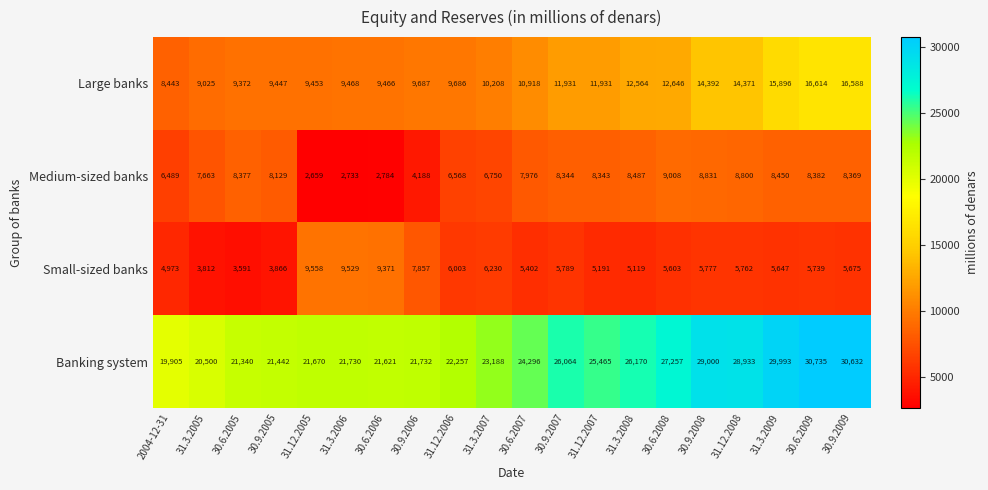

List the labels in order of Medium-sized banks value, smallest first.

31.12.2005, 31.3.2006, 30.6.2006, 30.9.2006, 2004-12-31, 31.12.2006, 31.3.2007, 31.3.2005, 30.6.2007, 30.9.2005, 31.12.2007, 30.9.2007, 30.9.2009, 30.6.2005, 30.6.2009, 31.3.2009, 31.3.2008, 31.12.2008, 30.9.2008, 30.6.2008